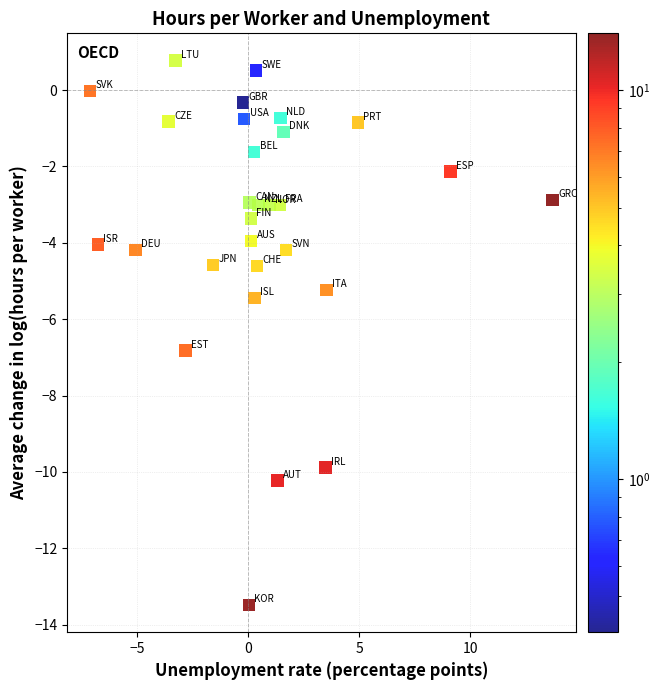

What Y value in the scatter plot is closest to -6?

-5.4